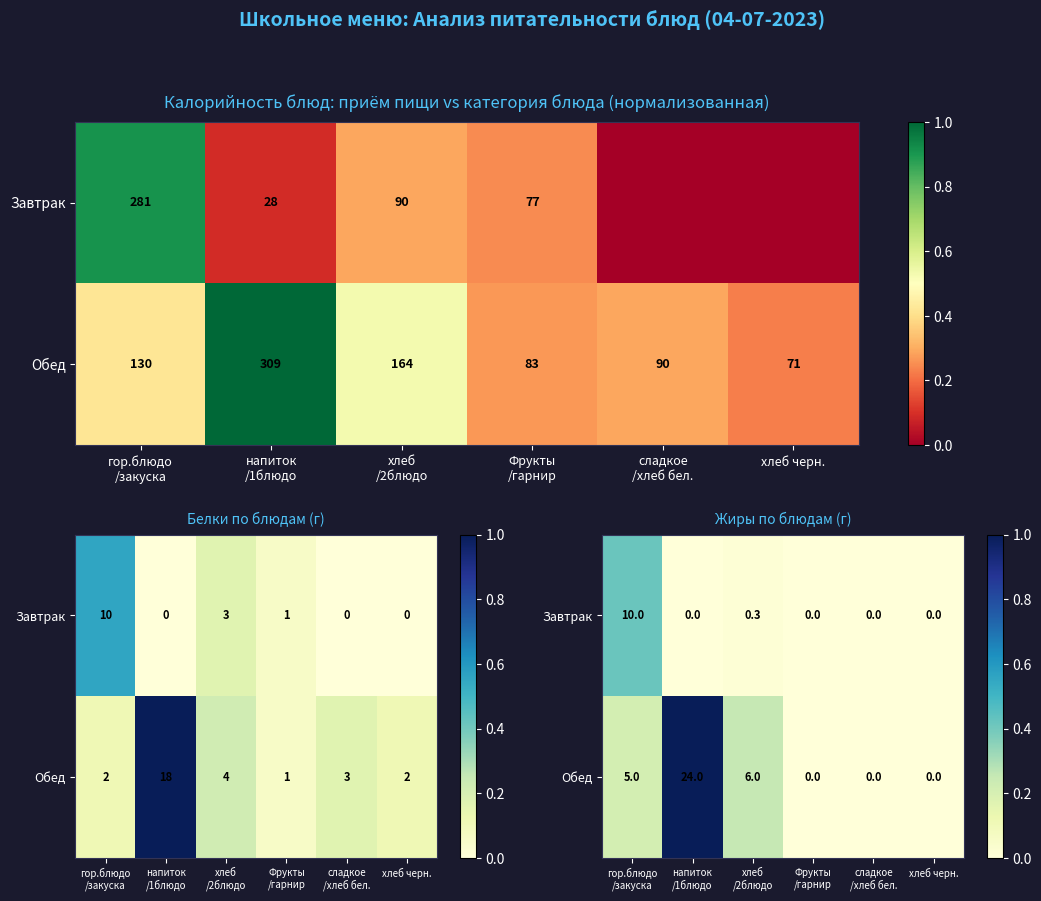

Which has a higher value, хлеб черн. or гор.блюдо
/закуска?

гор.блюдо
/закуска